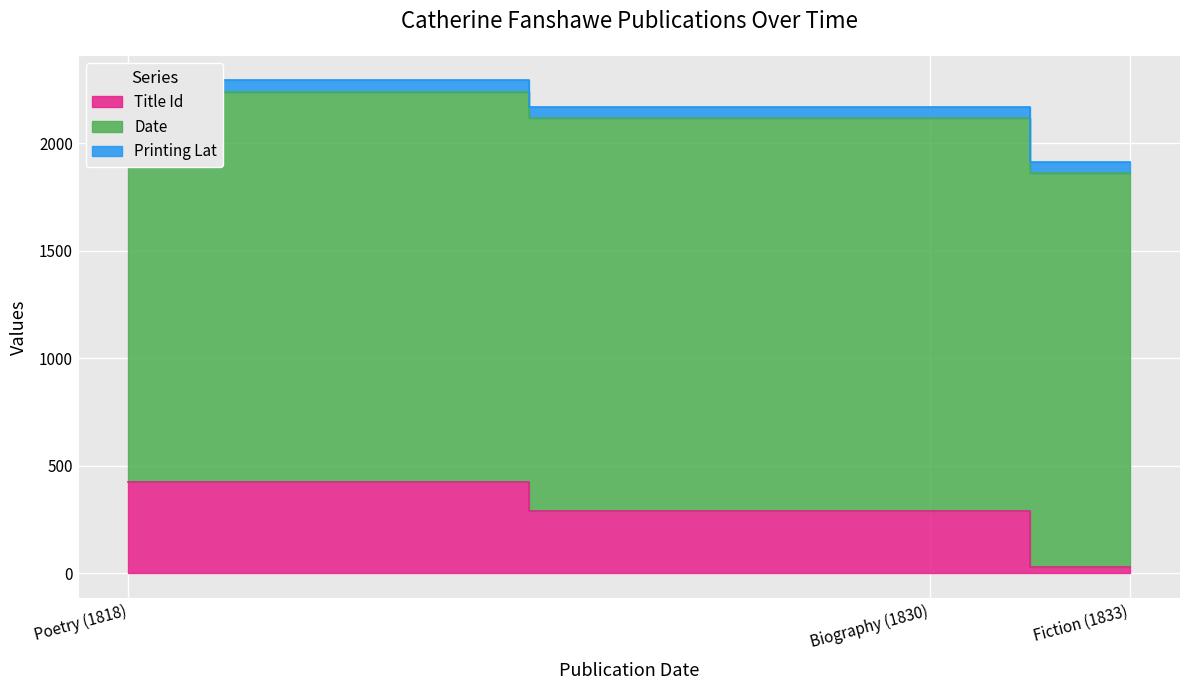

What is the value of the Title Id point at the 2nd from the left?

289.0